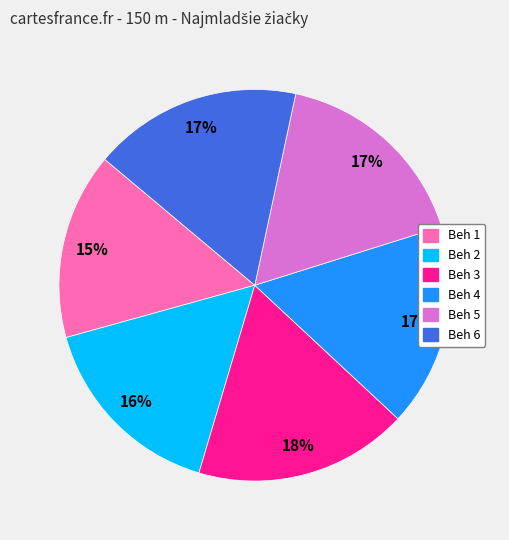

The Beh 3 slice represents 30% of the pie. True or false?

False